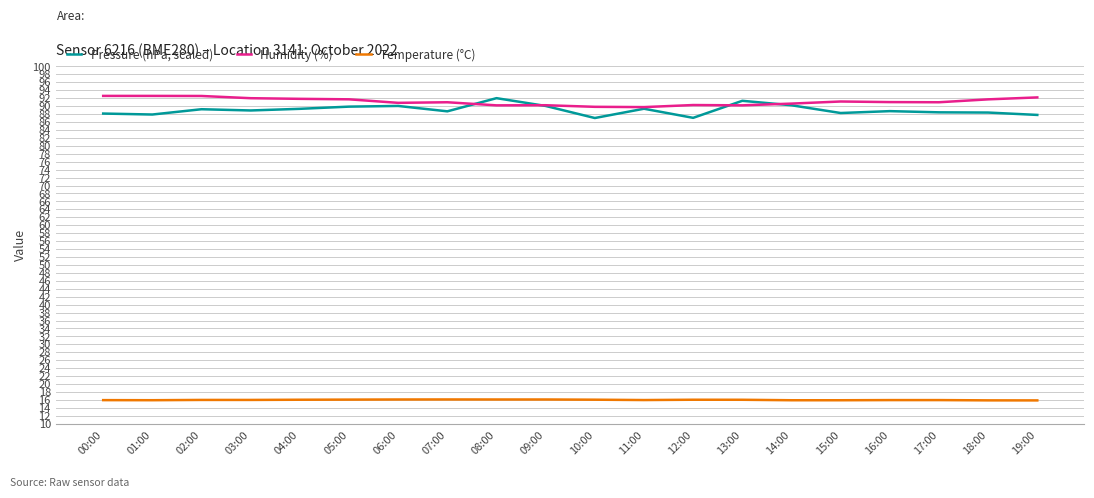

Rank the series by their maximum value, from highest to lowest.

Humidity (%), Pressure (hPa, scaled), Temperature (°C)